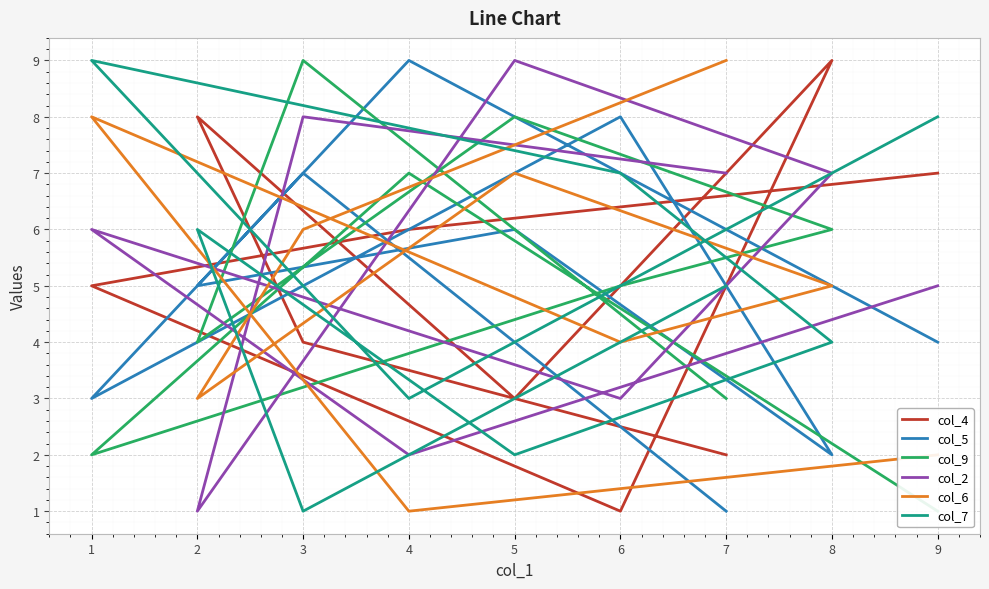

What is the label of the 6th point from the left?

6